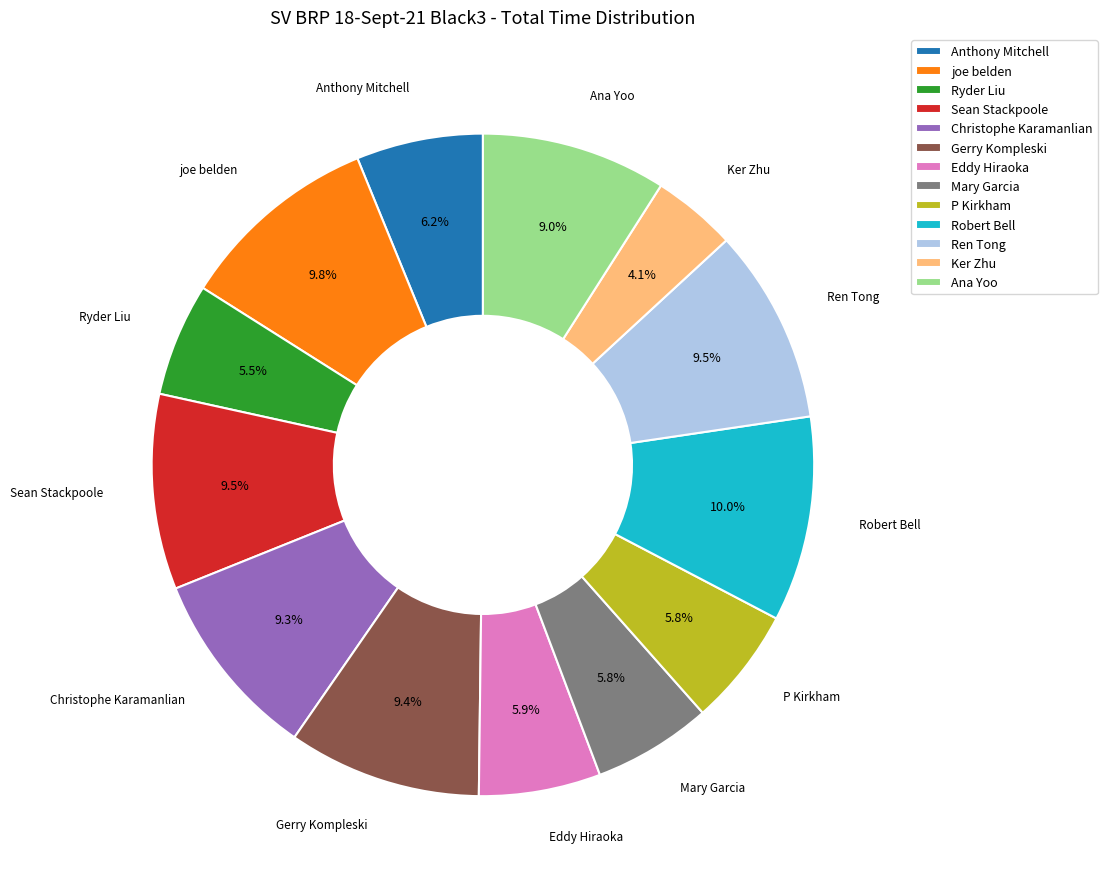

To the nearest percent, what is the difference between the largest and smallest slice percentages?

6%